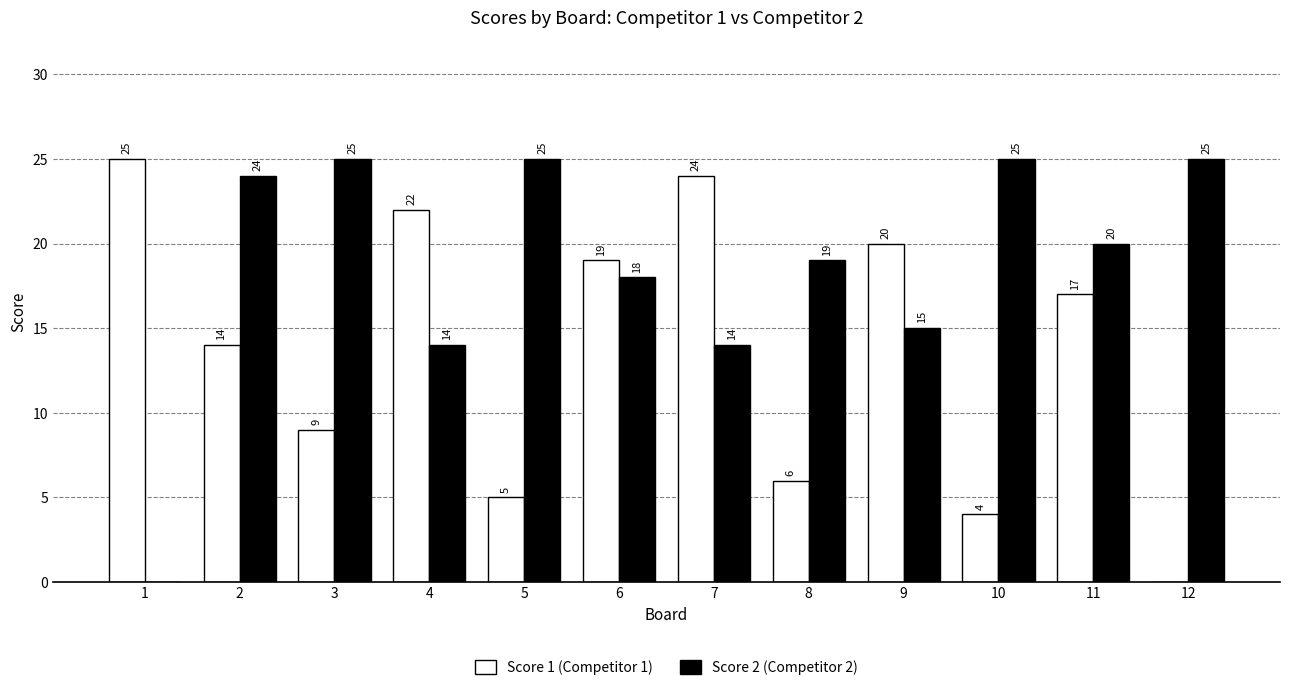

What is the total value across all series at 1?

25